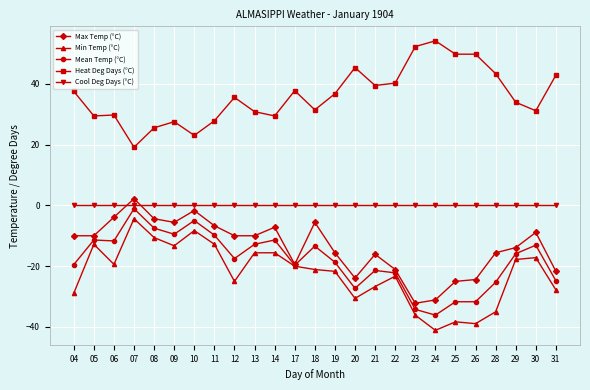

What is the total value across all series at 19?

-19.3